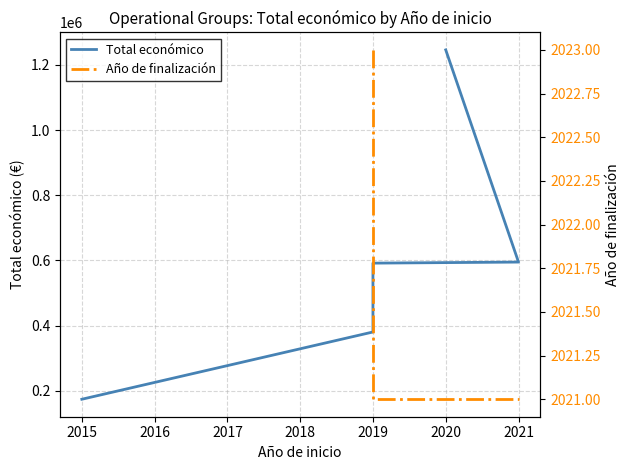

What is the difference between the second highest and second lowest values?

214356